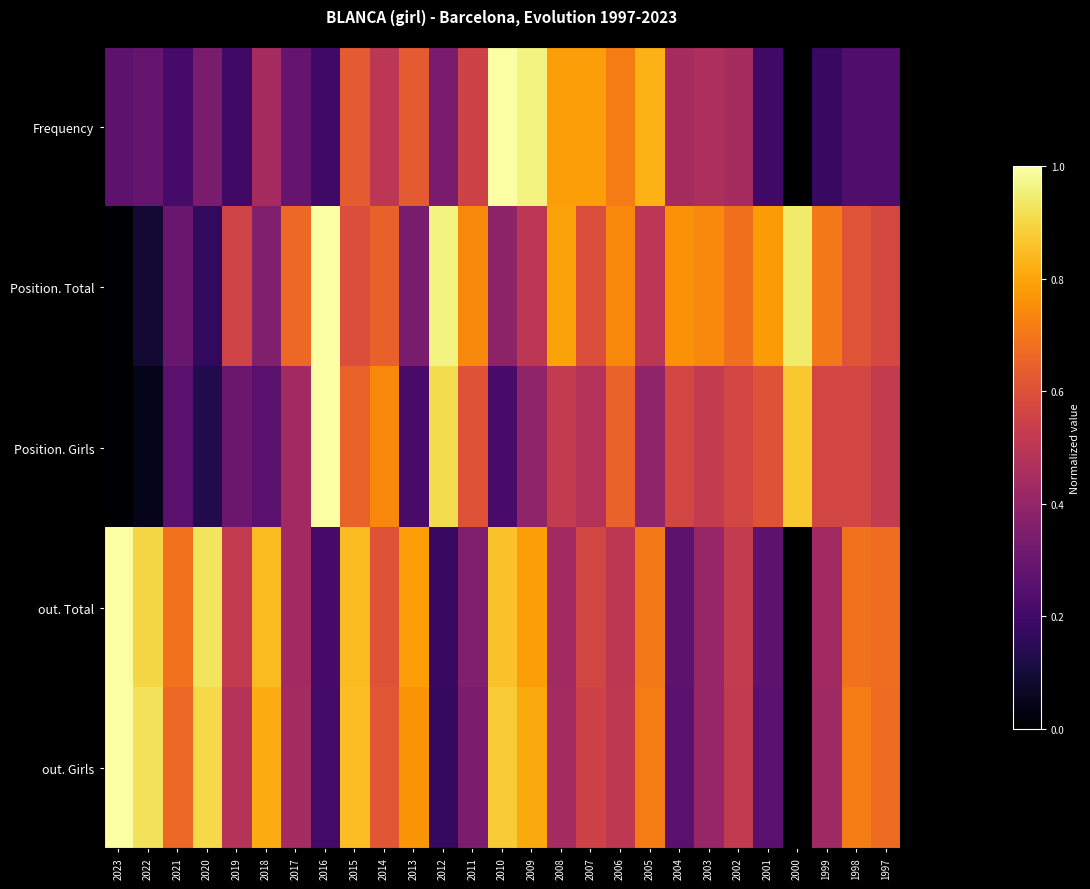

Which series has the largest range (max minus min)?

Frequency